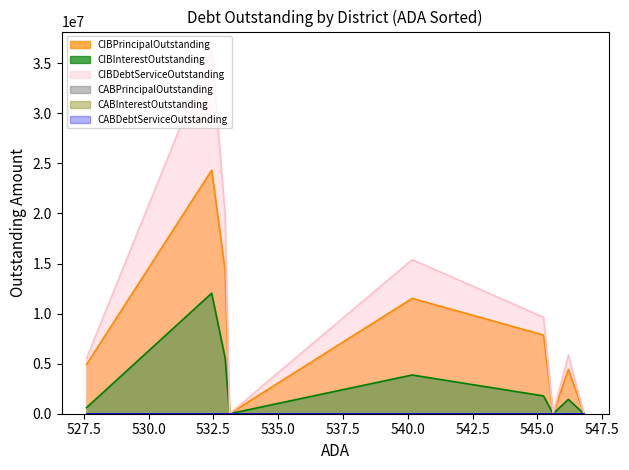

How many lines are shown in the chart?

6